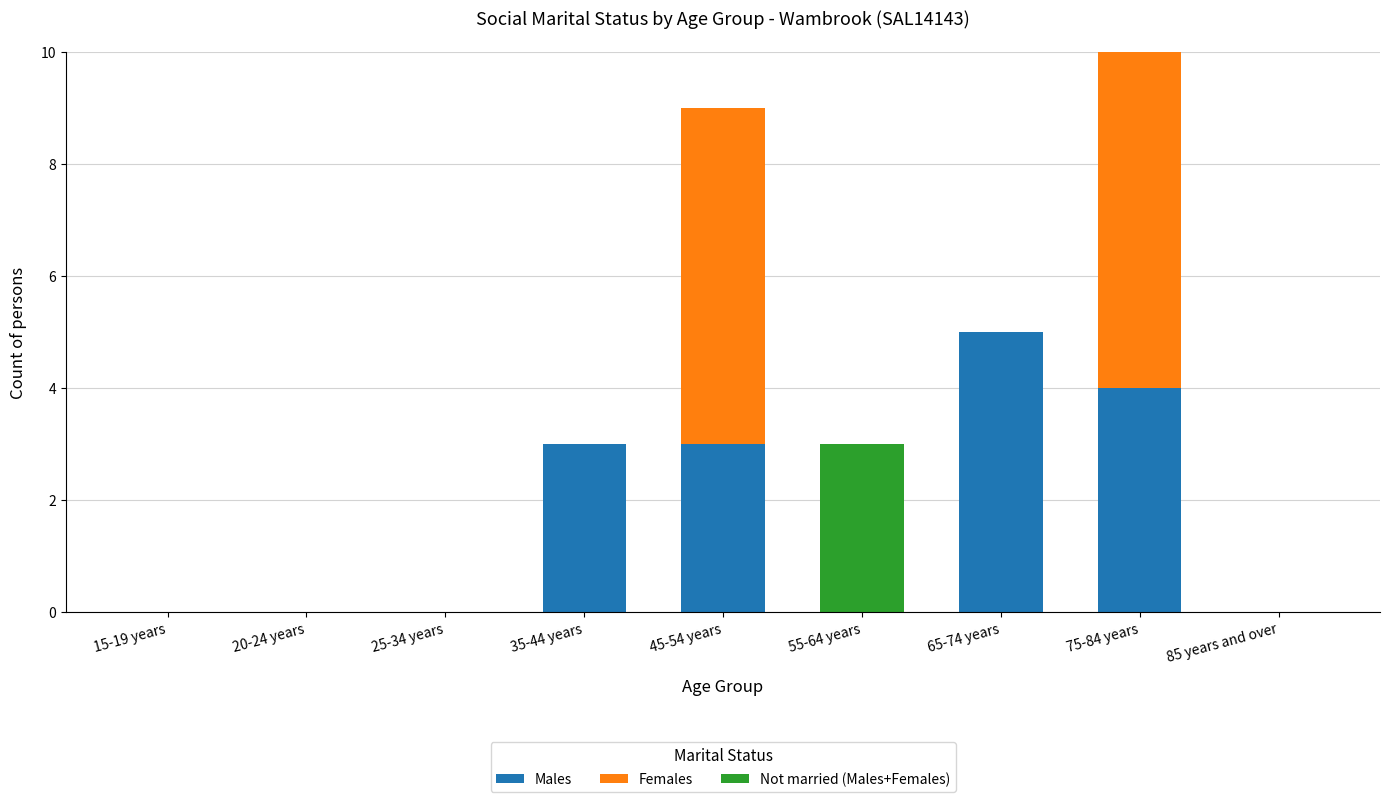

What is the total value across all series at 45-54 years?

9